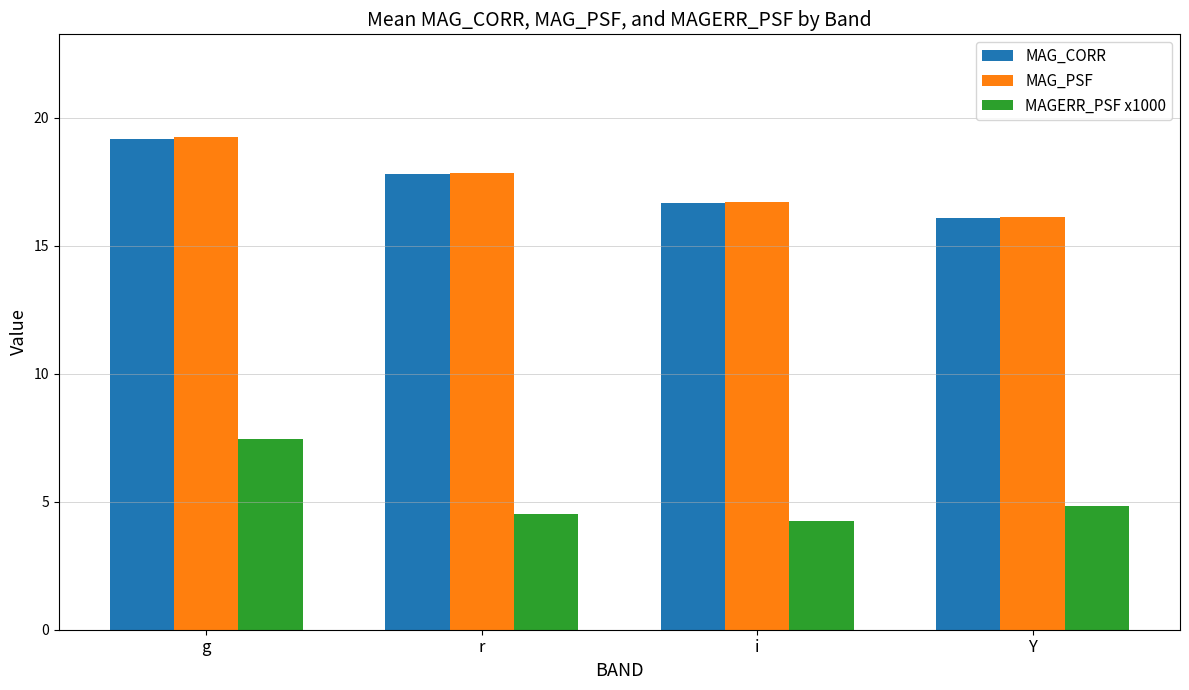

Reading left to right, extract all data points from this chart.

MAG_CORR: 19.2	17.8	16.7	16.1
MAG_PSF: 19.3	17.9	16.7	16.1
MAGERR_PSF x1000: 7.5	4.5	4.2	4.8